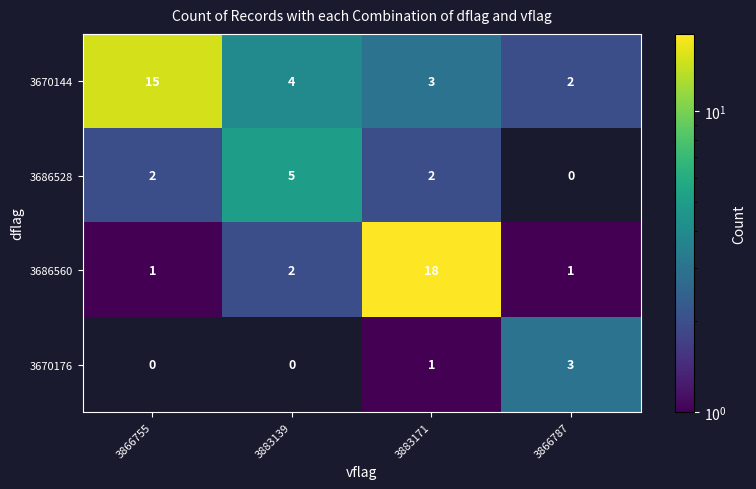

Which series has the largest range (max minus min)?

3686560